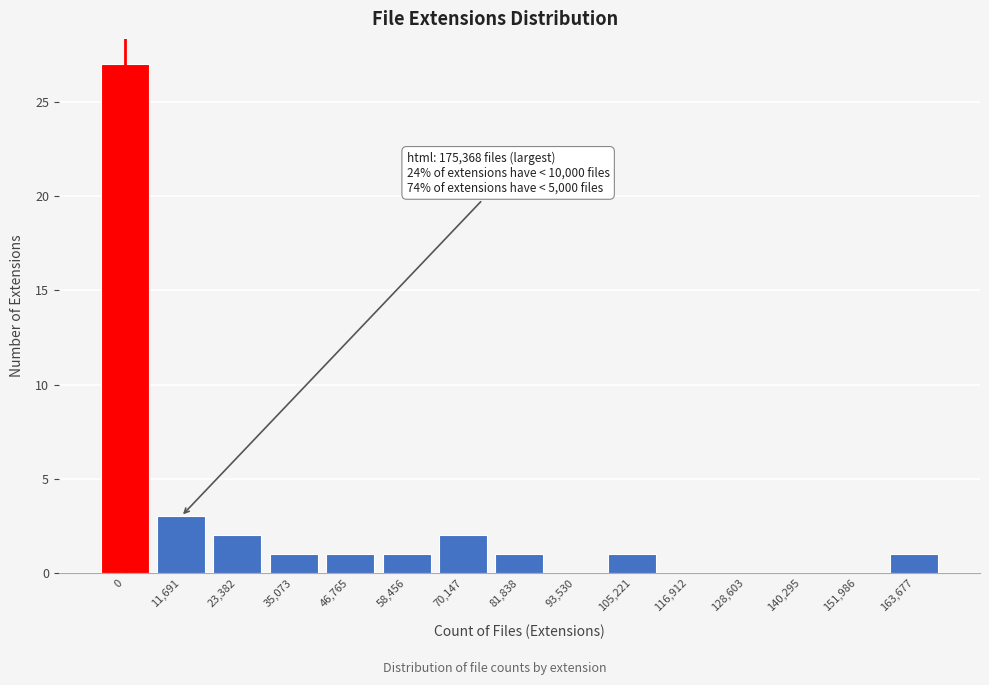

Reading right to left, extract all data points from this chart.

163,677=1	151,986=0	140,295=0	128,603=0	116,912=0	105,221=1	93,530=0	81,838=1	70,147=2	58,456=1	46,765=1	35,073=1	23,382=2	11,691=3	0=27